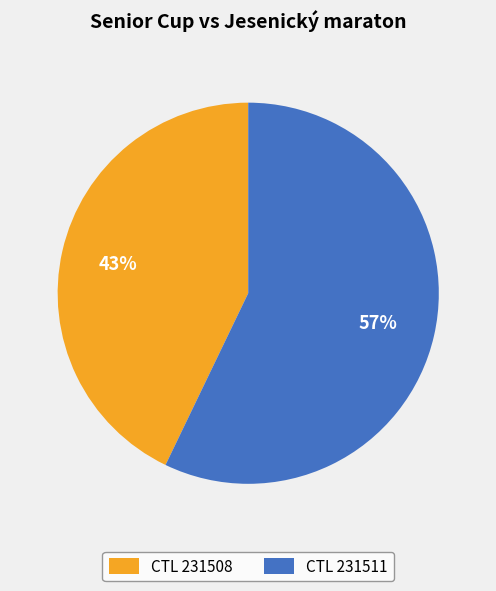

Does any single category account for the majority?

Yes